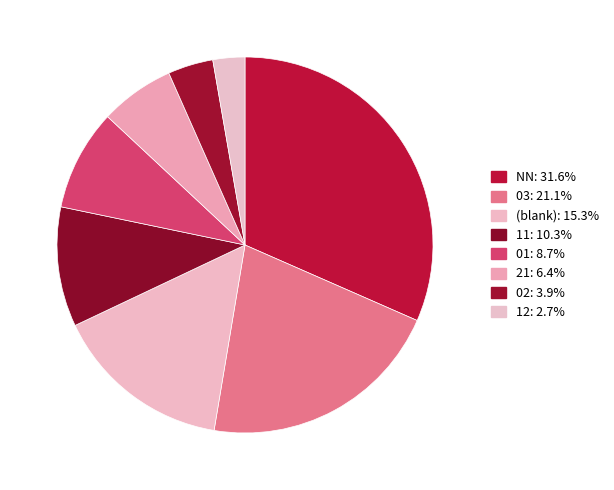

How many segments does this pie chart have?

8